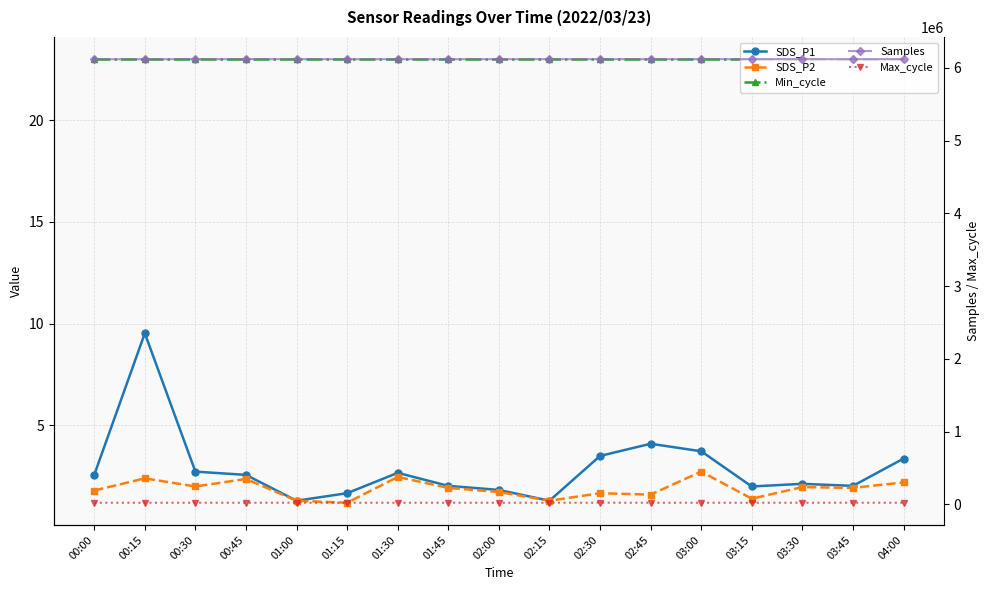

What is the difference between the maximum and minimum values in the Samples series?

1638.0